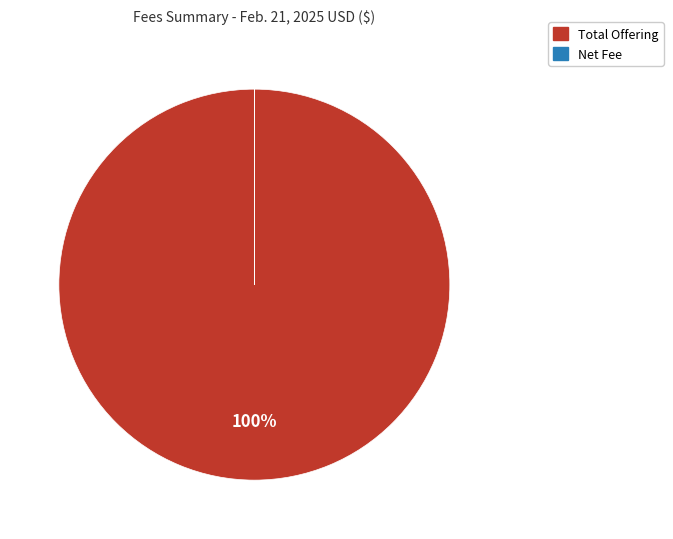

Is it true that Total Offering is 100% of the pie?

True